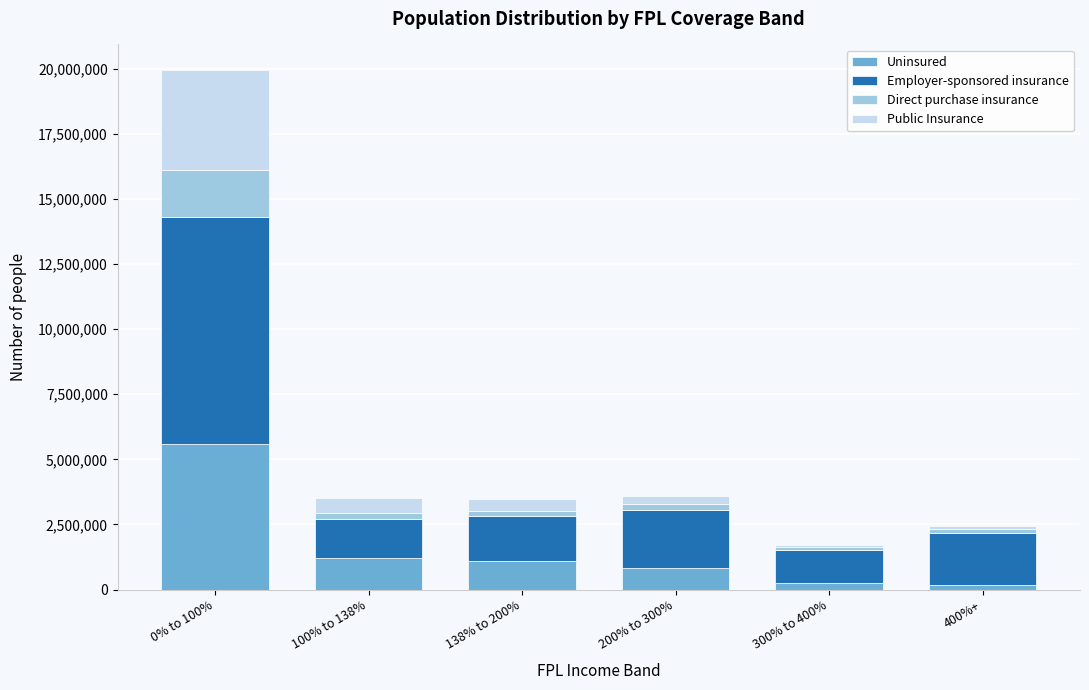

At which category is the sum across all series the highest?

0% to 100%